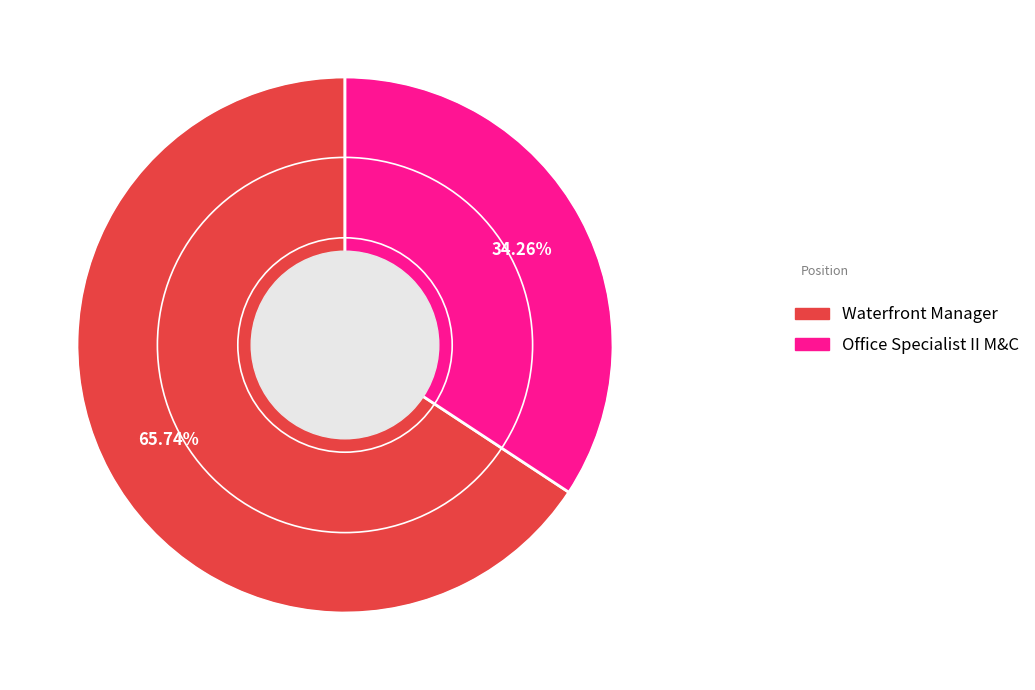

The Office Specialist II M&C slice represents 34% of the pie. True or false?

True